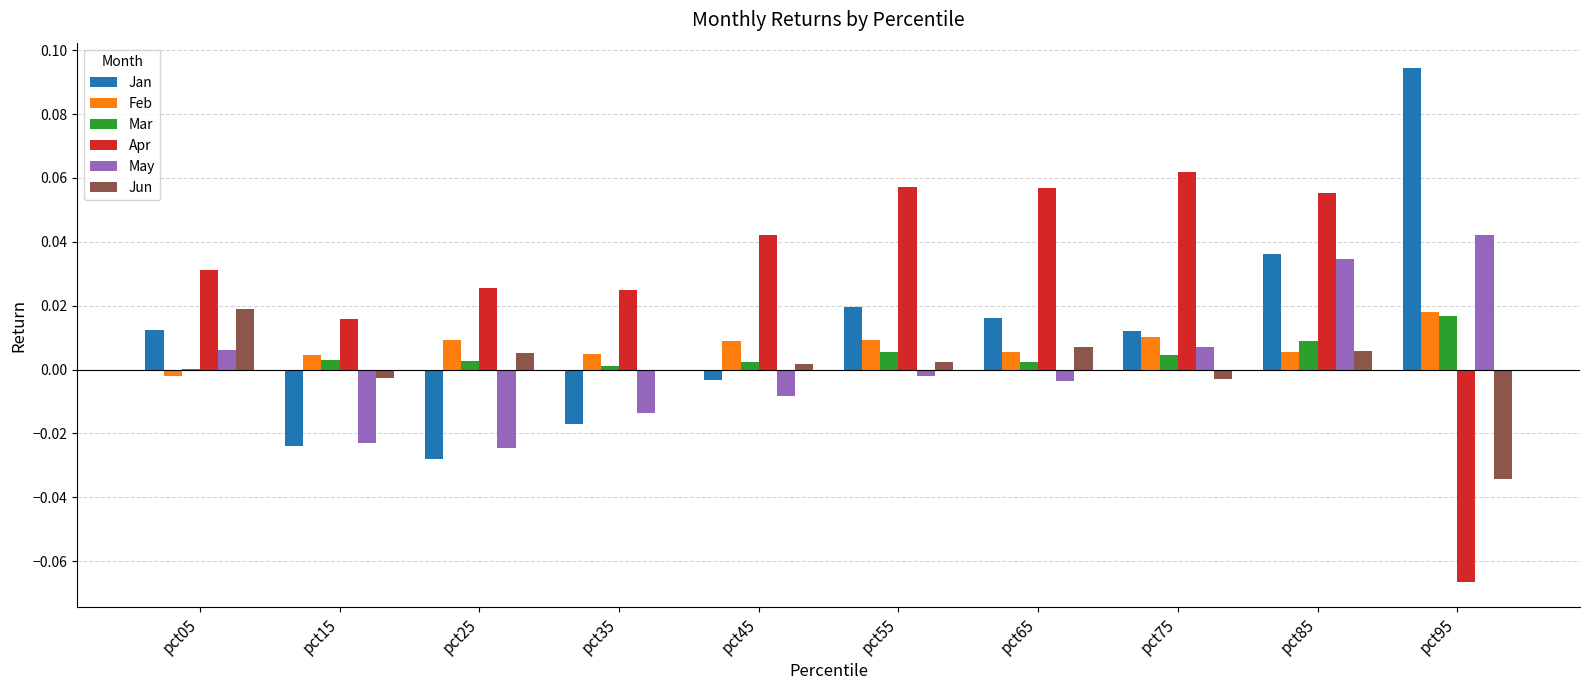

Count the number of categories in the chart.

10